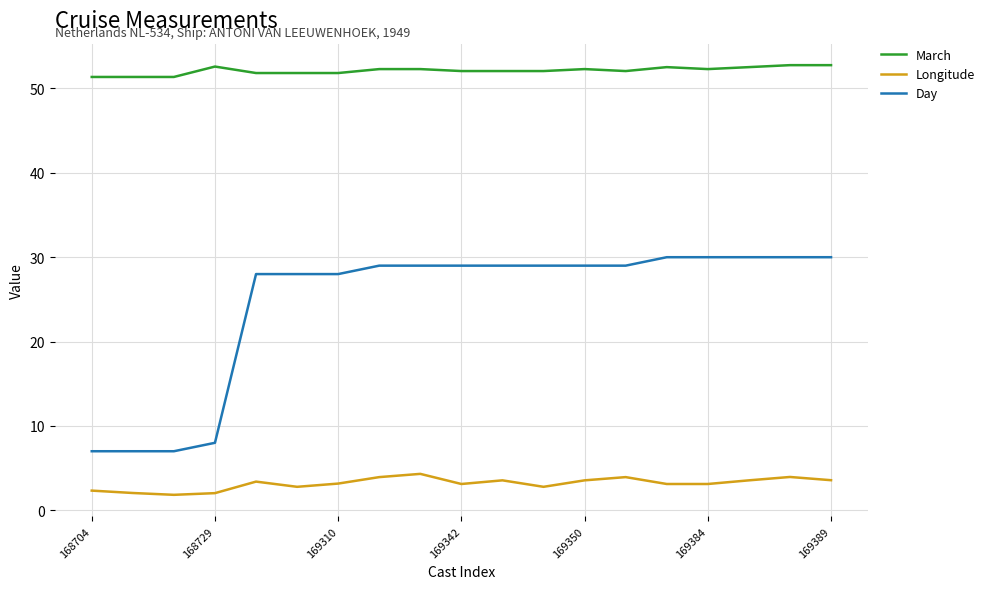

Which series has the largest range (max minus min)?

Day